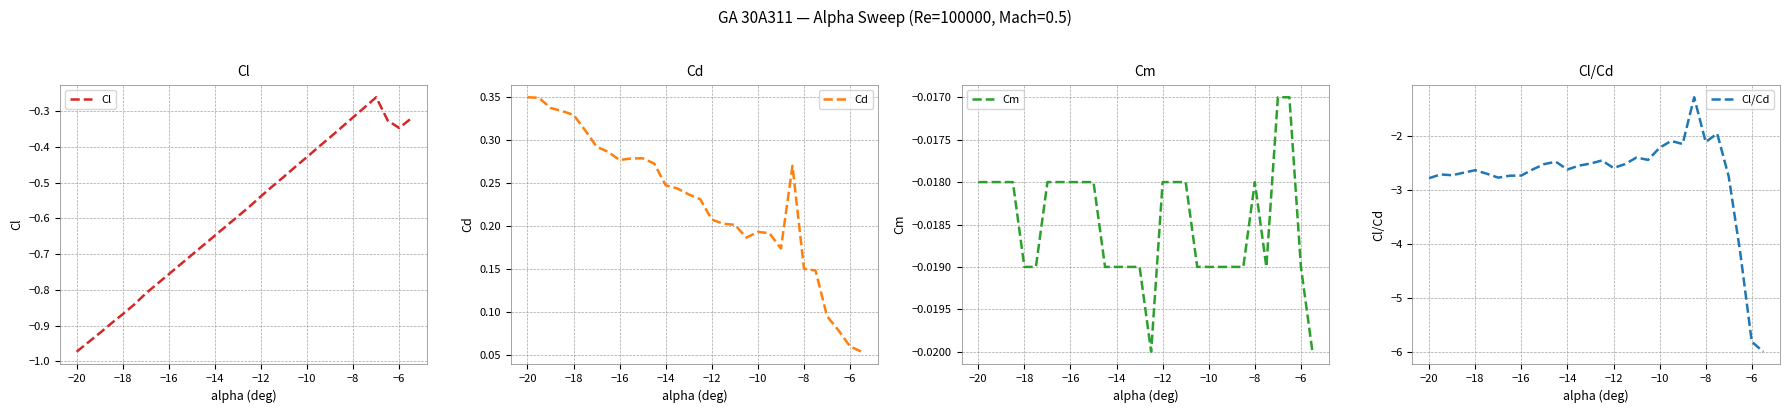

List the series in order of their peak value, lowest first.

Cl/Cd, Cl, Cm, Cd